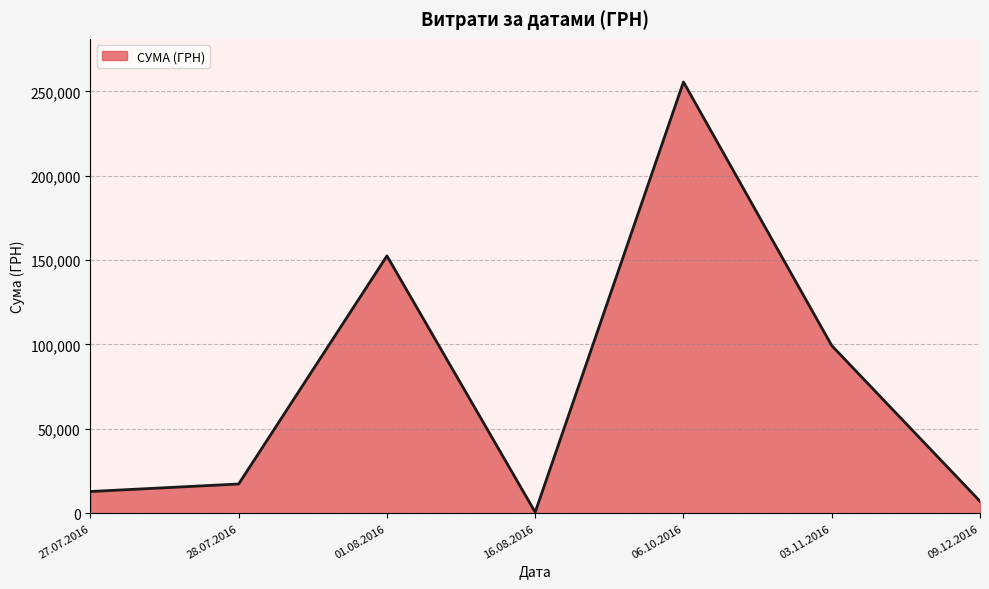

Rank the categories by value from lowest to highest.

16.08.2016, 09.12.2016, 27.07.2016, 28.07.2016, 03.11.2016, 01.08.2016, 06.10.2016